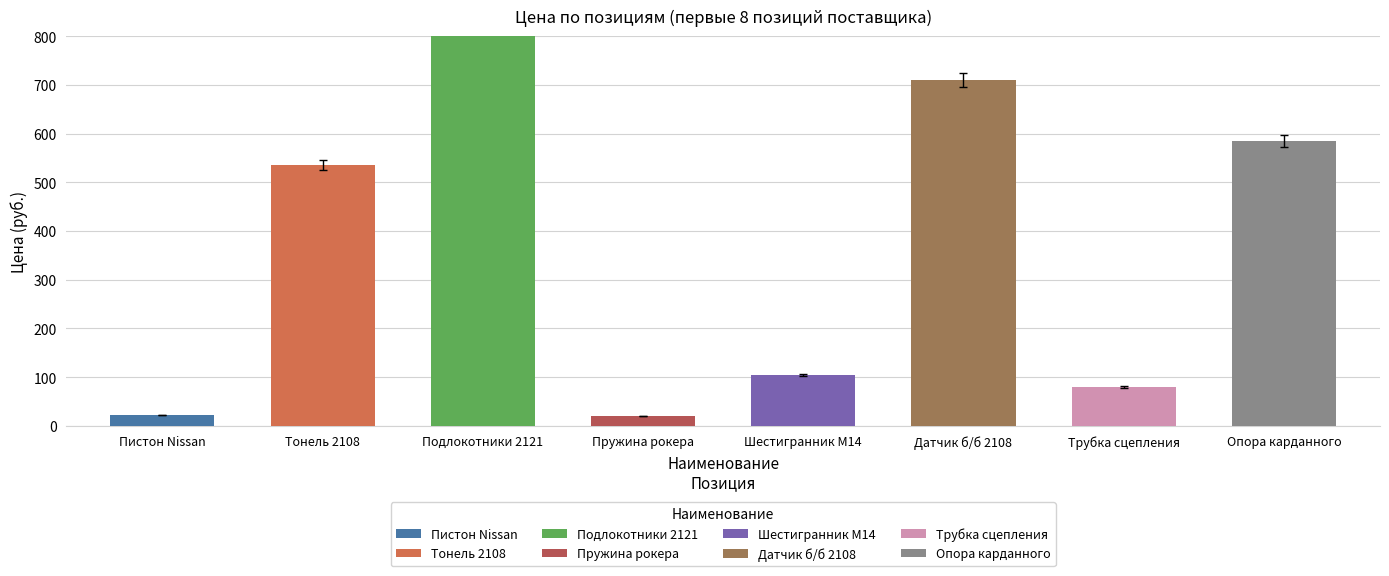

At which category does the chart reach its peak across all series?

Подлокотники 2121